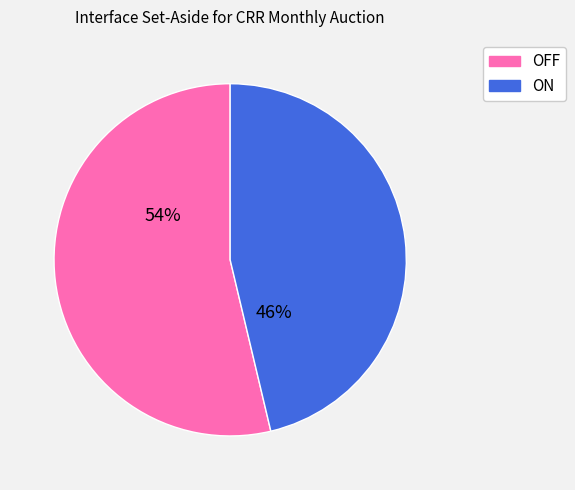

To the nearest percent, what is the average slice percentage?

50%